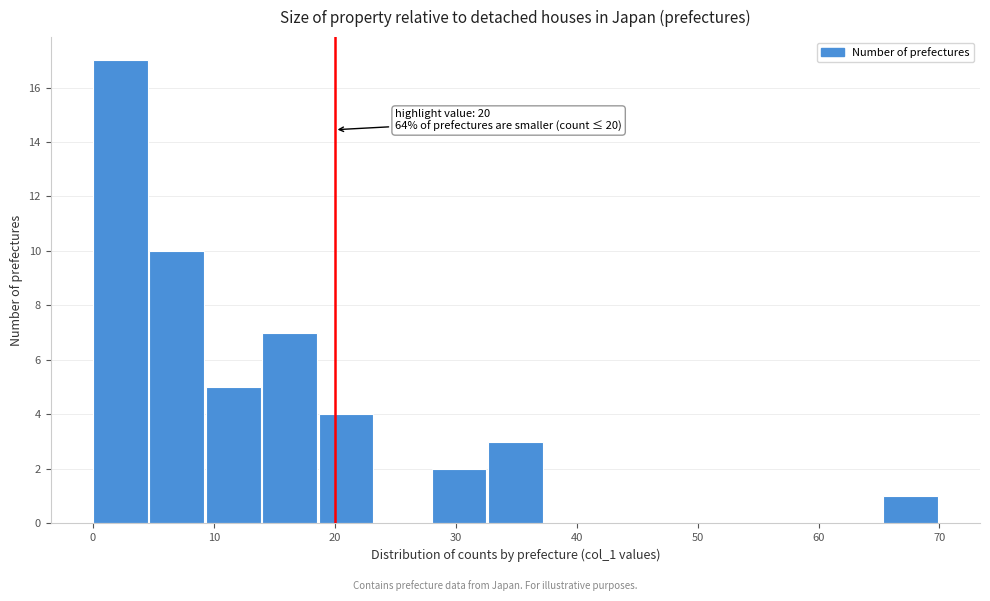

Over which range of the x-axis is the bar tallest?

0 to 5